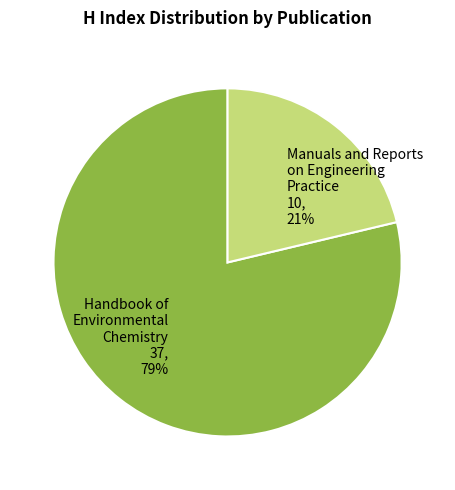

Is there any slice that represents more than half of the pie?

Yes